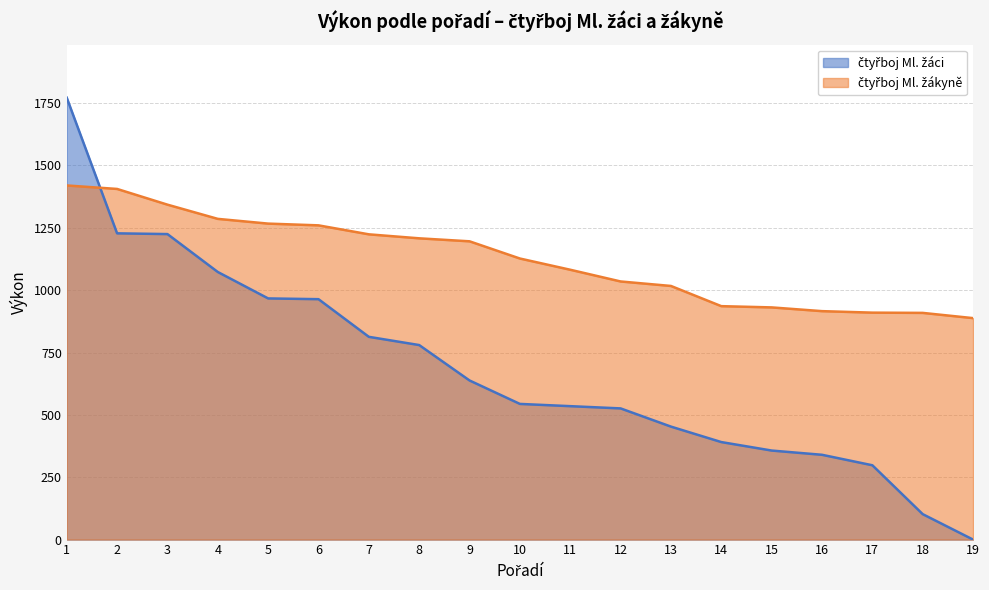

Is the value of čtyřboj Ml. žáci at 5 greater than the value of čtyřboj Ml. žákyně at 17?

Yes